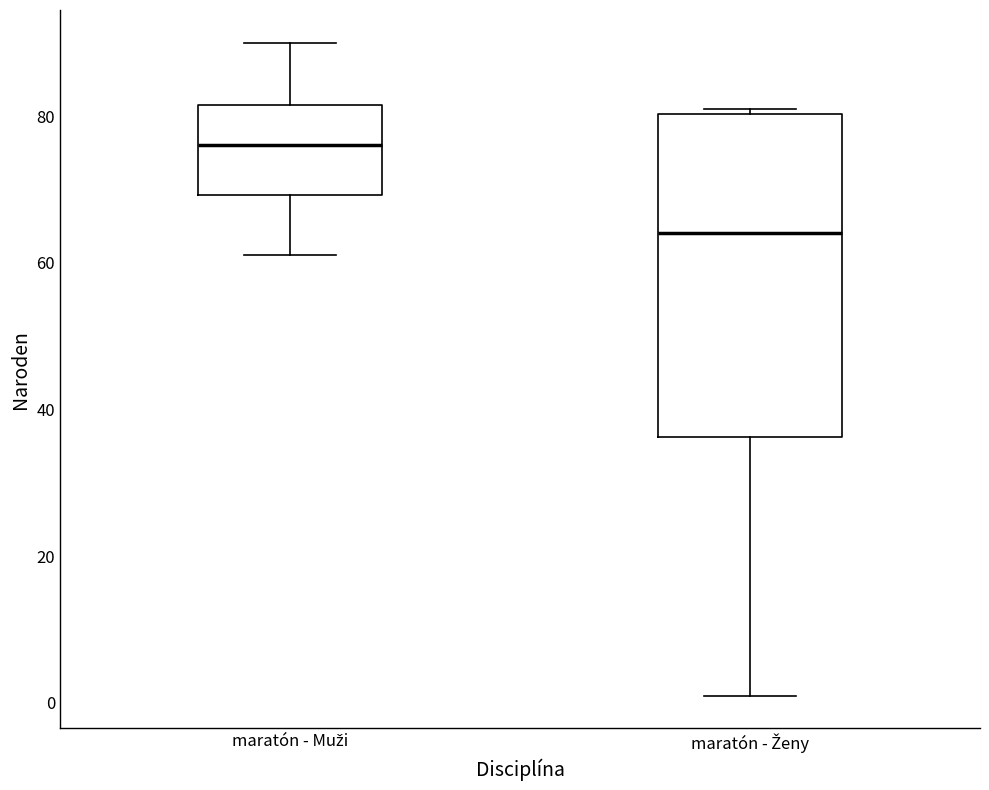

Reading left to right, read every box against the y-axis: the position of its median line, the range the box covers, and the ends of its whiskers. The values are not printed on the chart, so give them approximately, as read against the axis.

maratón - Muži: median 76, box 70 to 82, whiskers 62 to 90
maratón - Ženy: median 64, box 36 to 80, whiskers 2 to 82